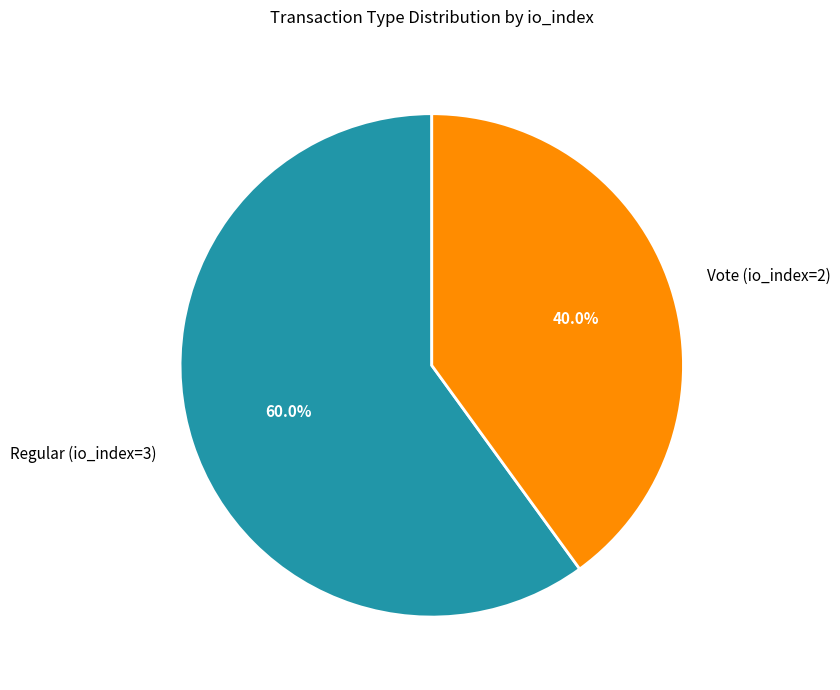

Count the number of slices in the pie.

2